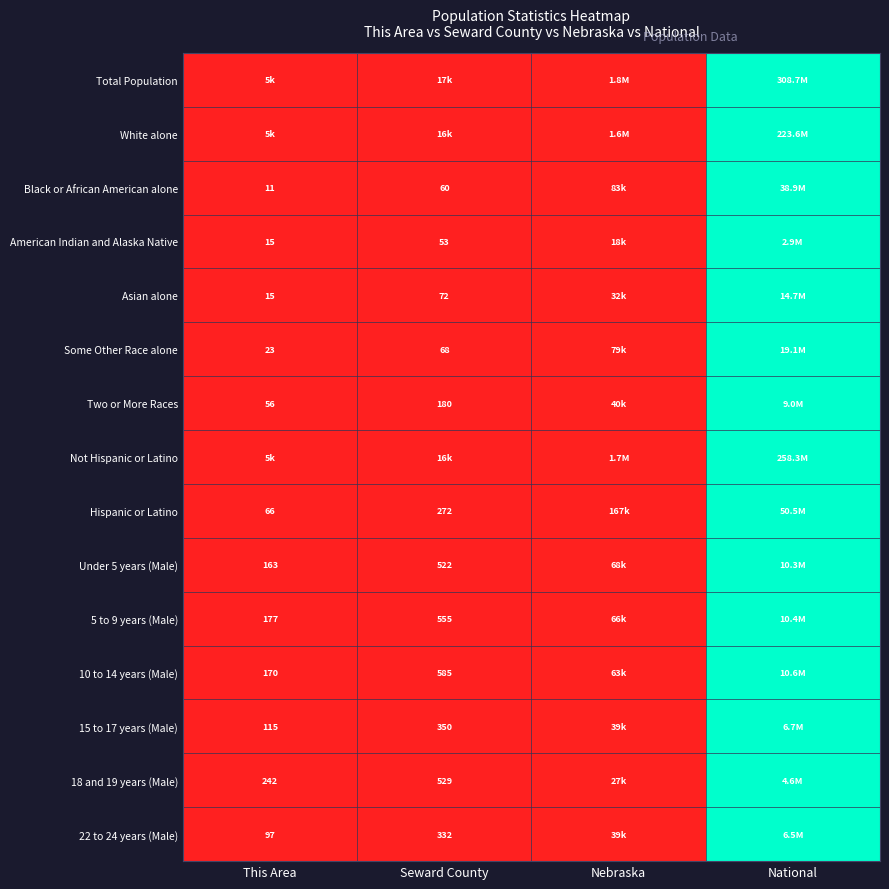

Which label corresponds to the smallest value in the chart?

This Area